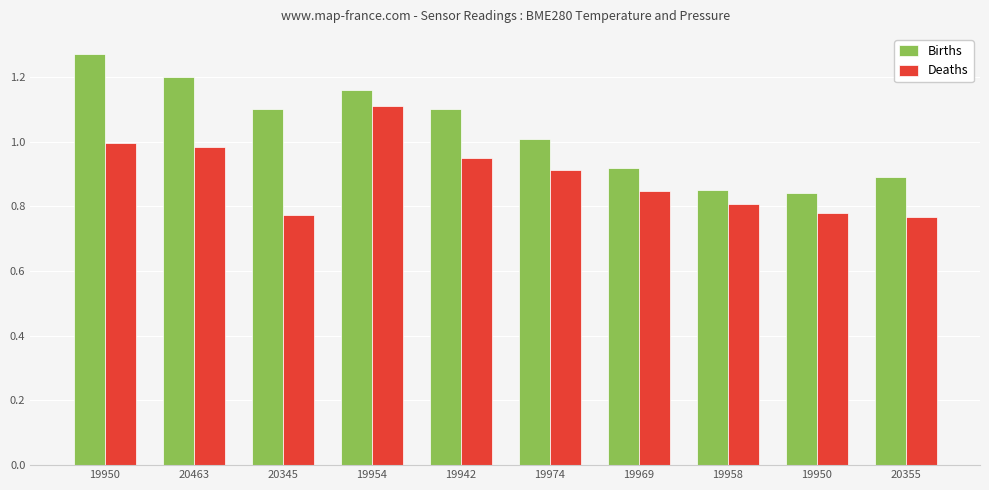

At how many categories does at least one series exceed 1?

6